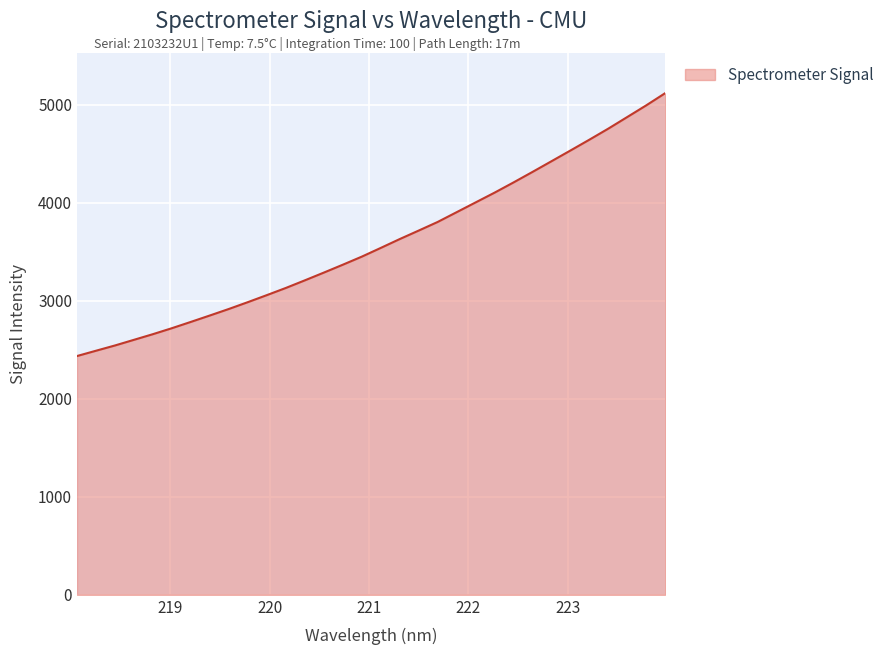

What is the smallest value displayed?

2435.3